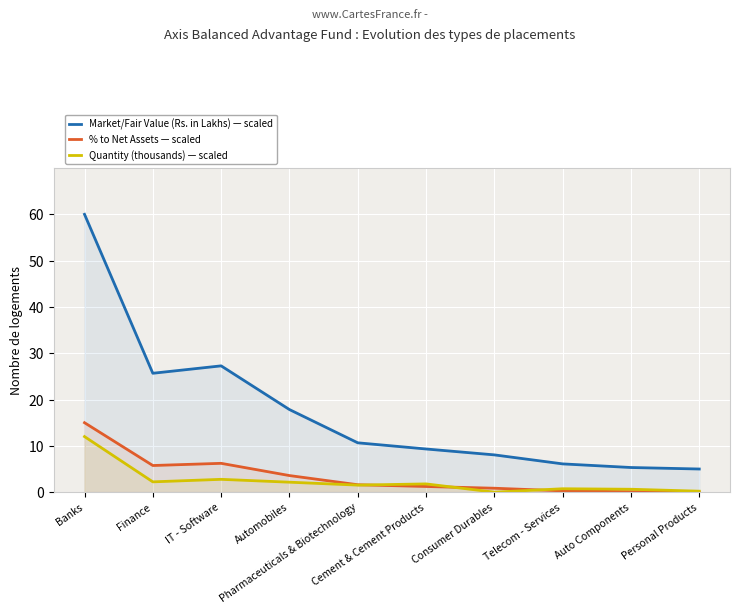

True or false: Market/Fair Value (Rs. in Lakhs) has more than 1 points higher than both neighbors.

False